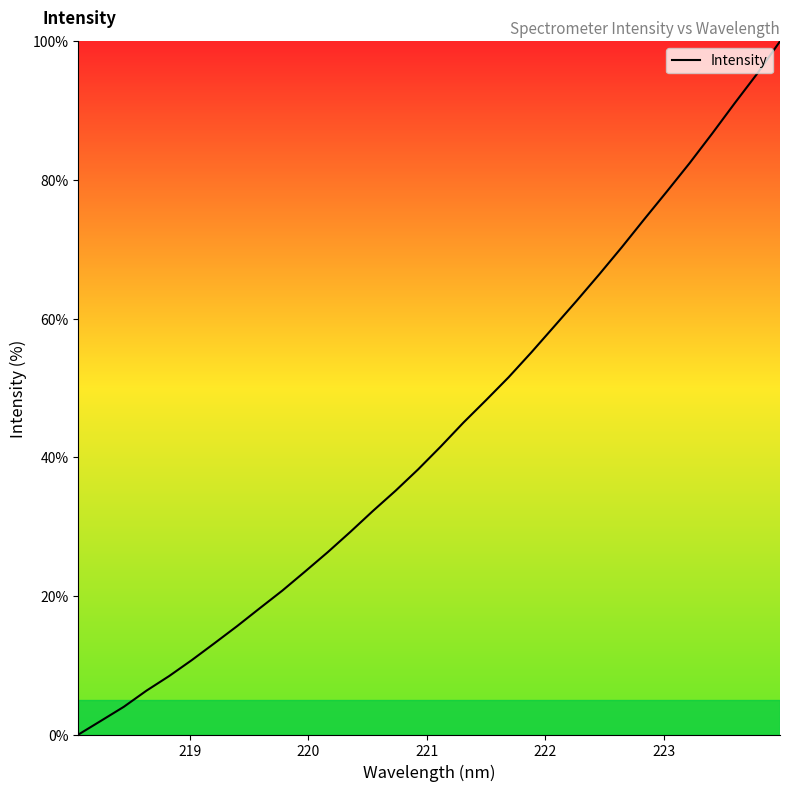

Reading left to right, extract all data points from this chart.

0.0	2.0	4.0	6.3	8.4	10.7	13.2	15.6	18.2	20.8	23.5	26.3	29.2	32.2	35.2	38.3	41.6	45.0	48.2	51.5	55.1	58.8	62.5	66.4	70.3	74.4	78.4	82.4	86.7	91.1	95.4	100.0